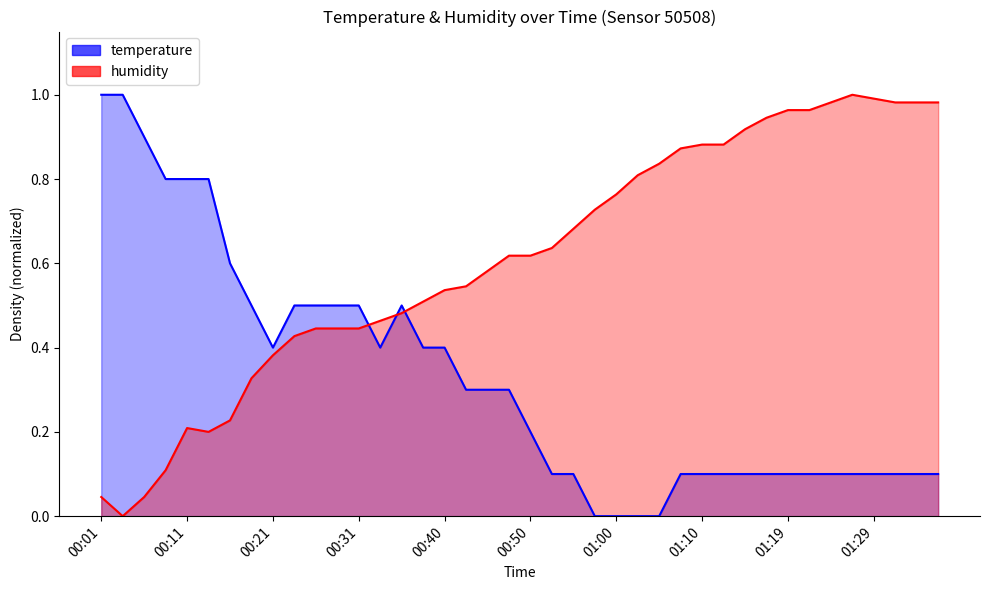

Is the value of humidity at 01:22 greater than the value of temperature at 01:07?

Yes